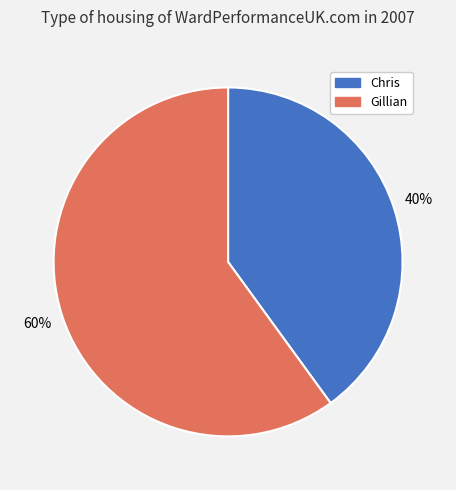

Which category accounts for the majority?

Gillian